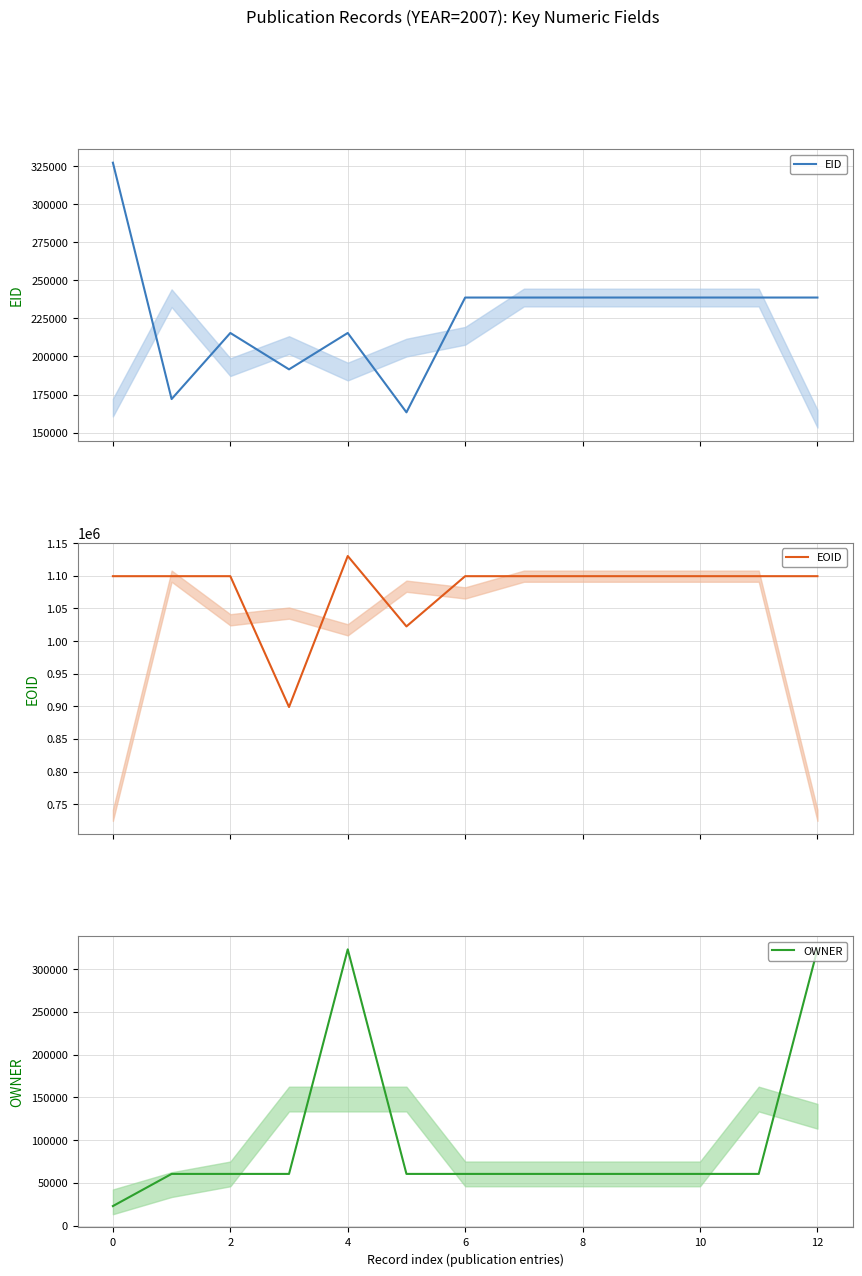

What is the difference between the maximum and minimum values in the EOID series?

231417